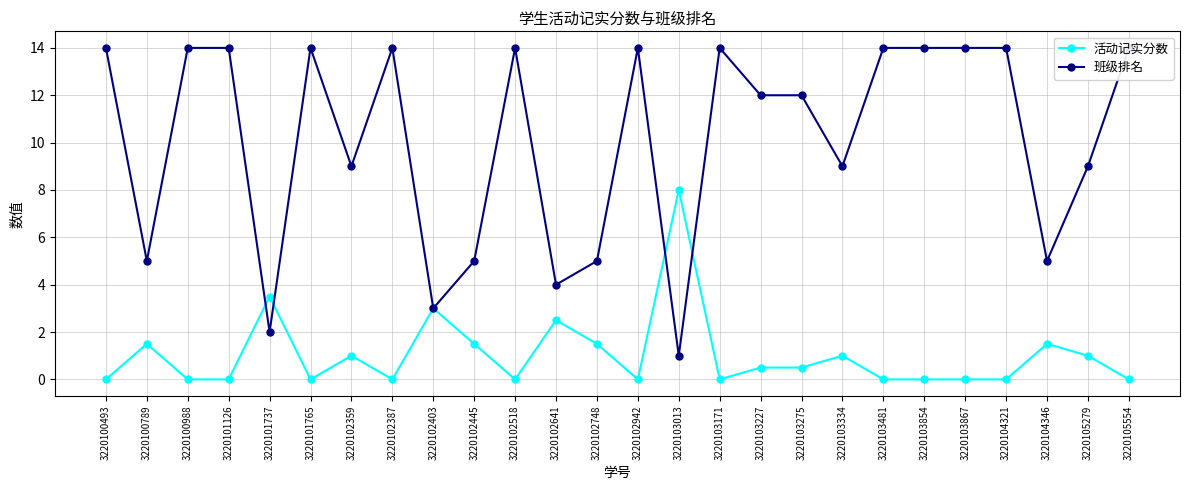

Where do 活动记实分数 and 班级排名 first cross each other?

3220101126 and 3220101737